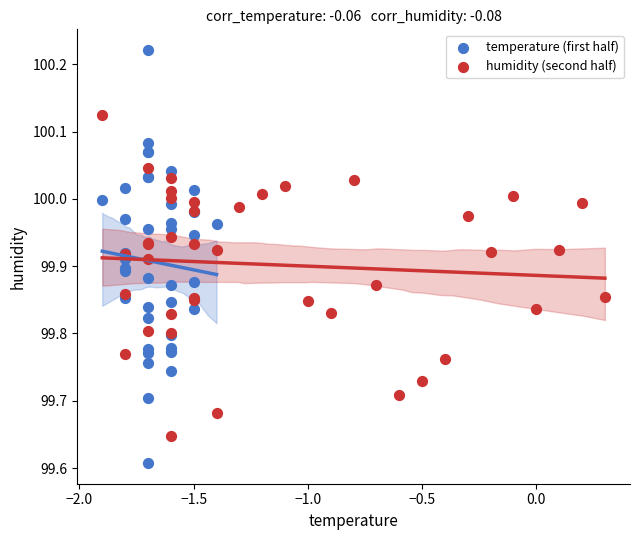

What are all the series names shown in the legend?

temperature (first half), humidity (second half)